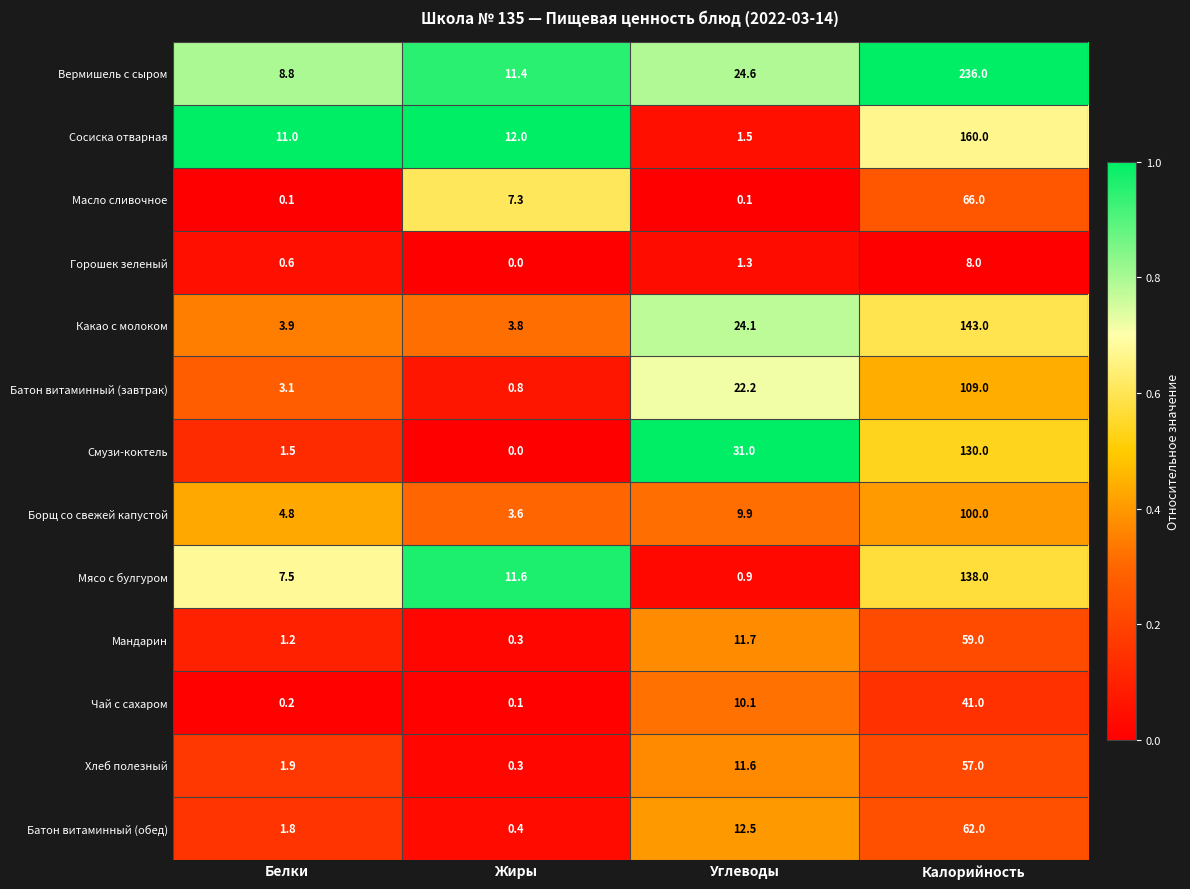

At Белки, list the series in order from smallest to largest.

Масло сливочное, Чай с сахаром, Горошек зеленый, Мандарин, Смузи-коктель, Батон витаминный (обед), Хлеб полезный, Батон витаминный (завтрак), Какао с молоком, Борщ со свежей капустой, Мясо с булгуром, Вермишель с сыром, Сосиска отварная